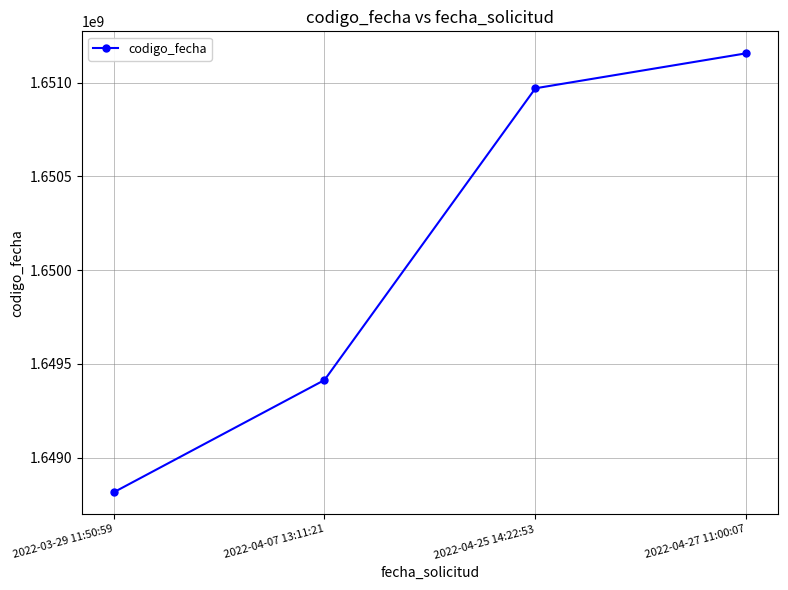

What position from the left is 2022-04-25 14:22:53?

3